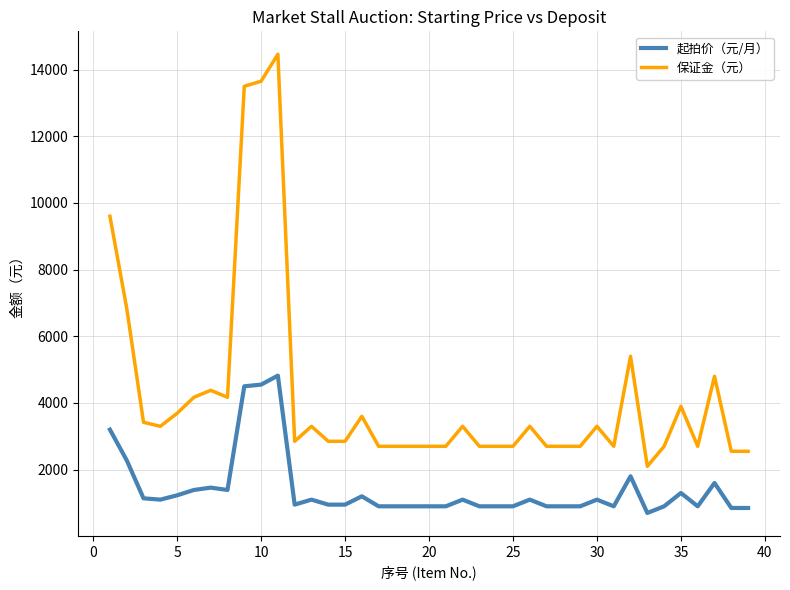

True or false: 保证金（元） and 起拍价（元/月） cross at least once.

False